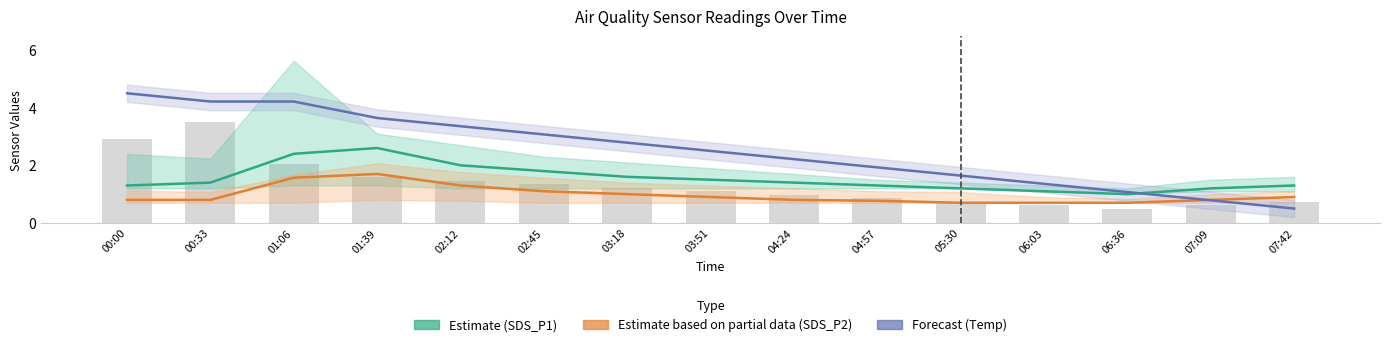

At how many categories does at least one series exceed 0?

15